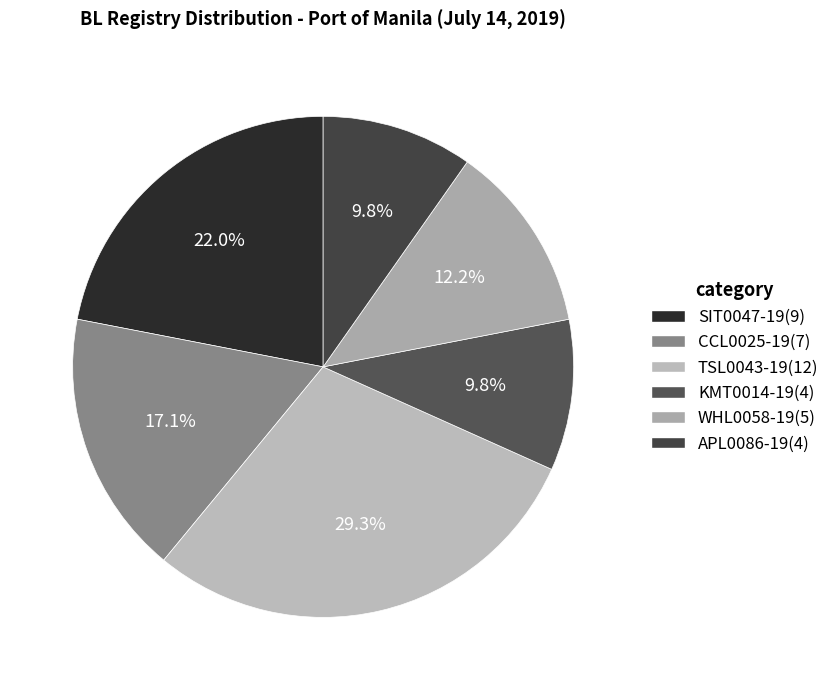

Does WHL0058-19 account for over 50% of the chart?

No